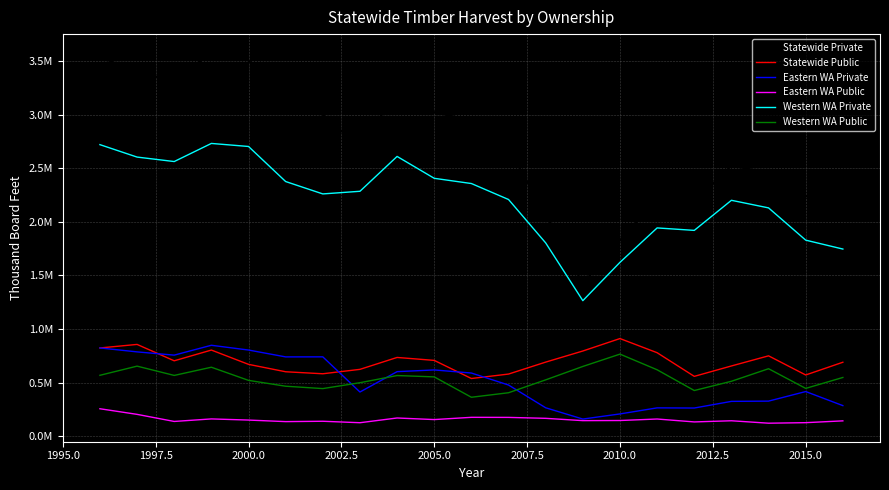

Does the chart have visible grid lines?

Yes